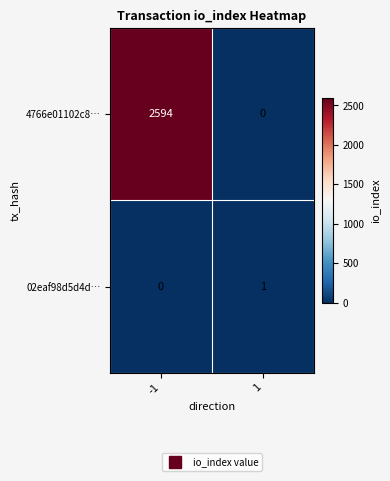

Read the 4766e01102c8… value at -1, to the nearest 10.

2590